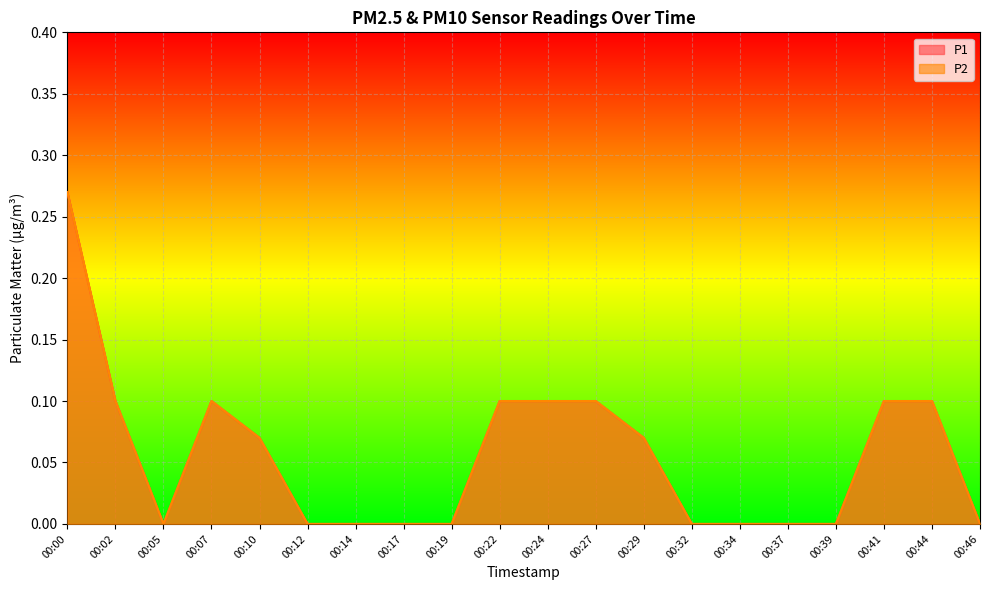

Which series has the largest range (max minus min)?

P1